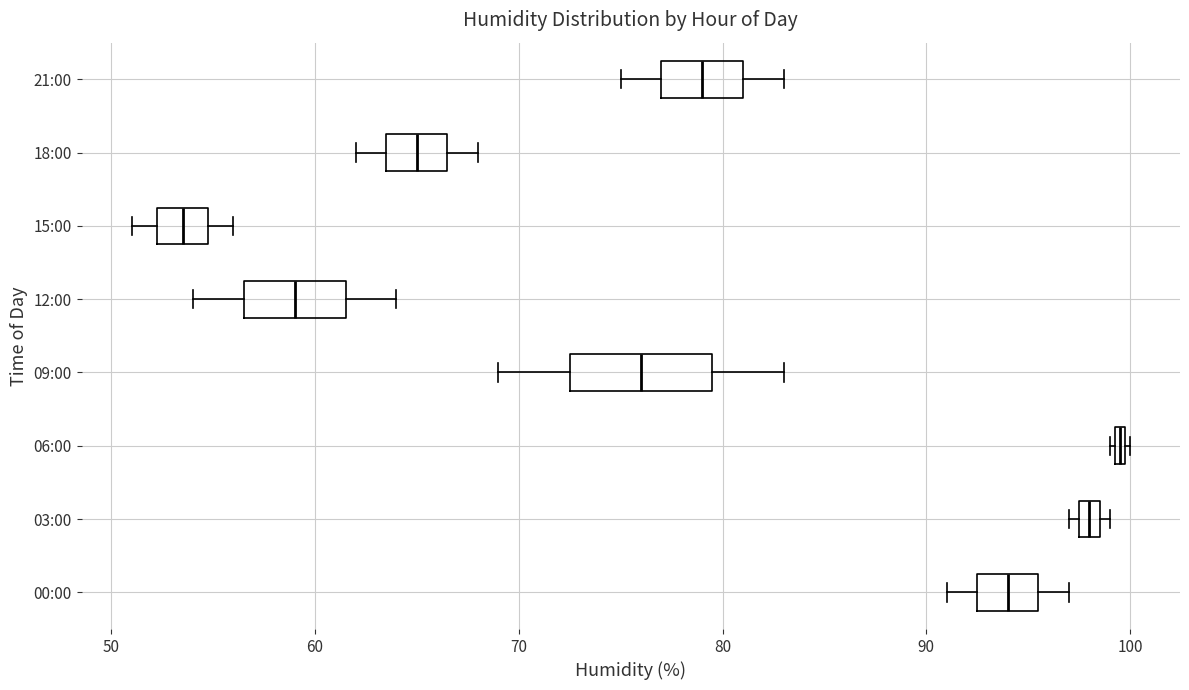

Where is the left edge of the box for 21:00 on the x-axis? The values are not printed on the chart, so give them approximately, as read against the axis.

77